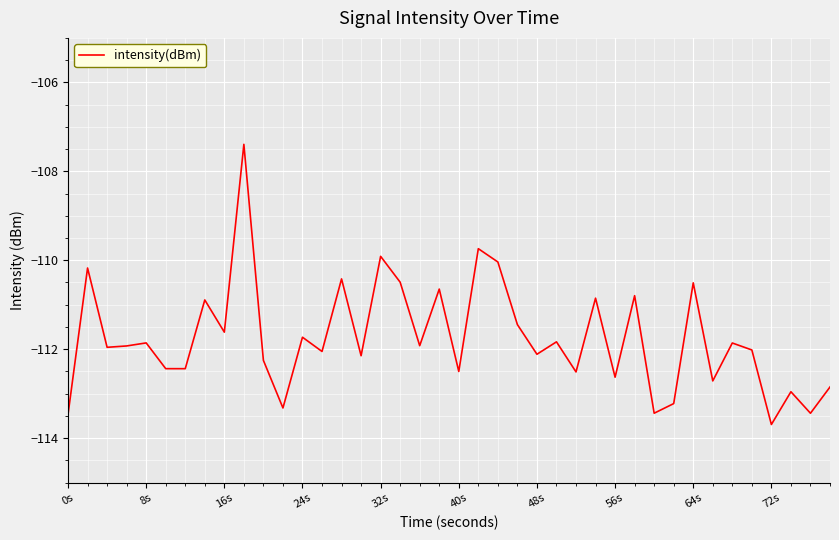

What is the difference between the maximum and minimum values?

6.3